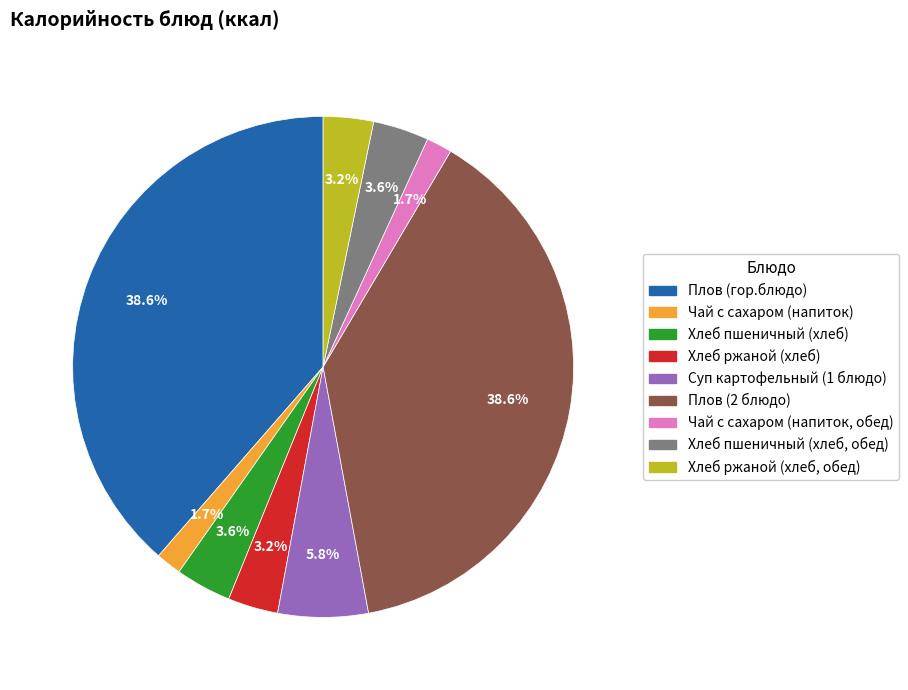

To the nearest percent, what is the combined percentage of Чай с сахаром (напиток) and Хлеб ржаной (хлеб)?

5%